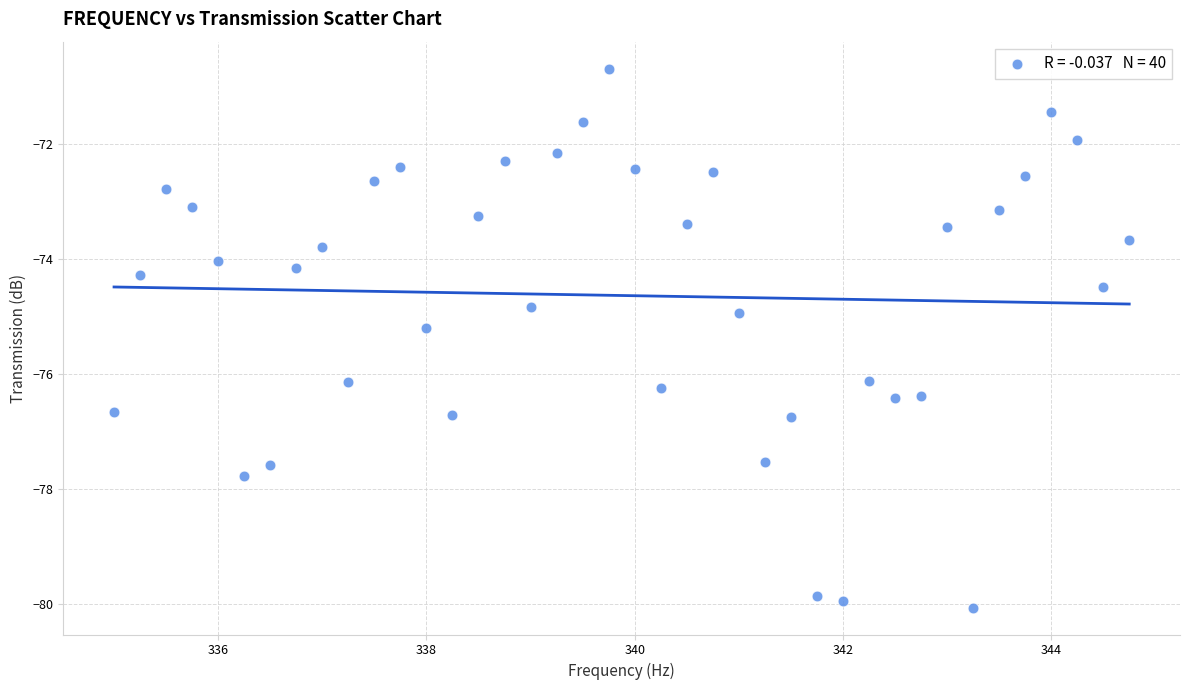

What is the range of Y values (max minus min)?

9.4